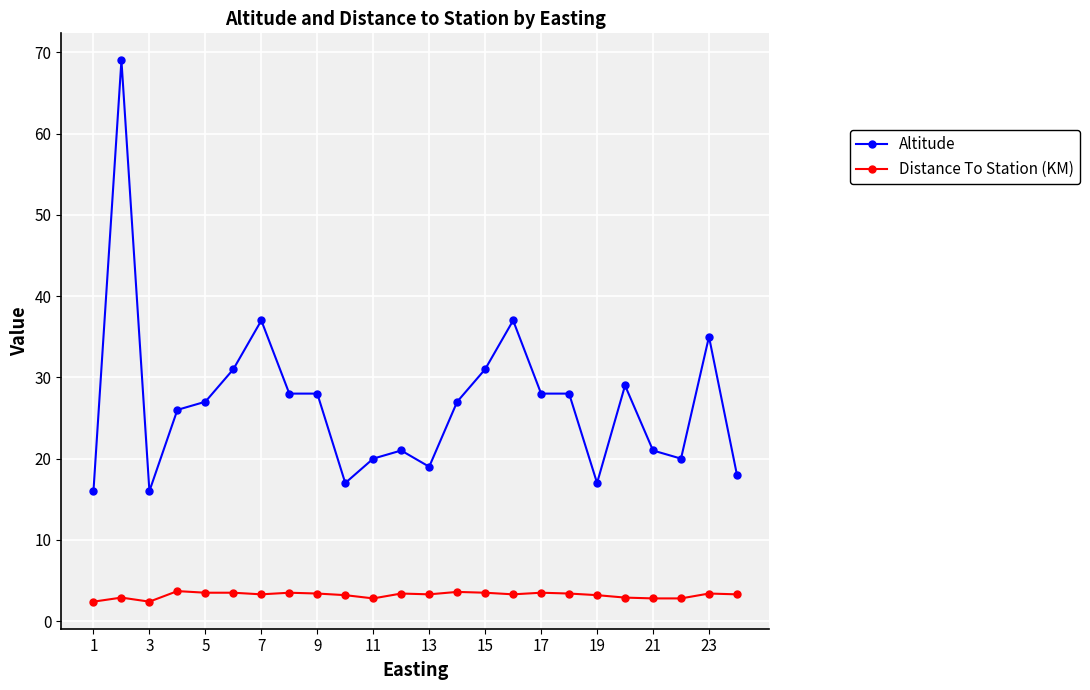

Which series has the largest total across all categories?

Altitude